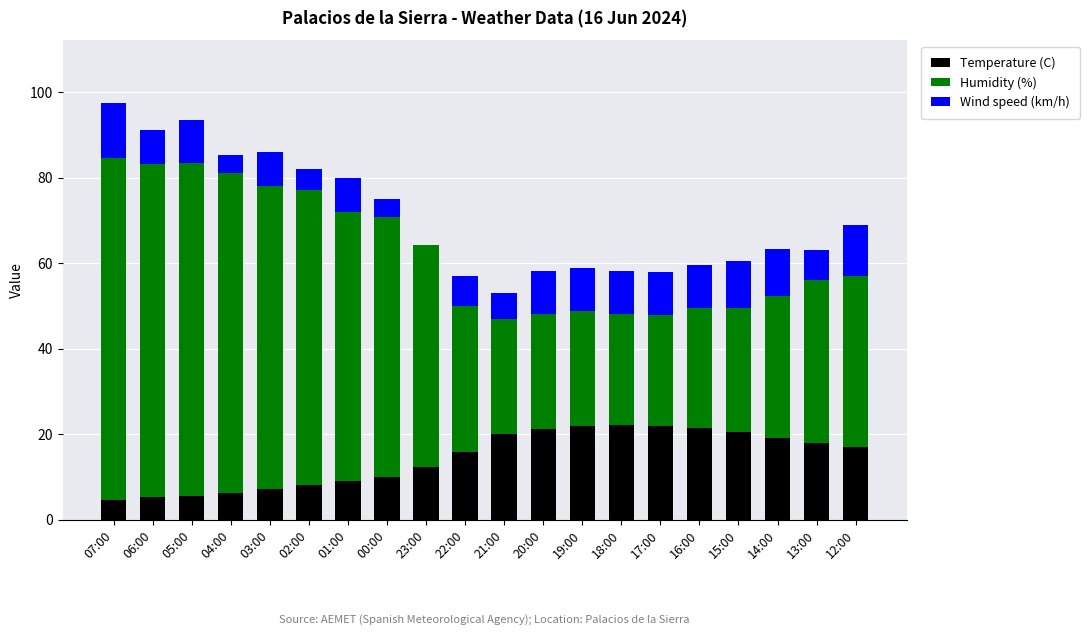

What is the total value across all series at 02:00?

82.1